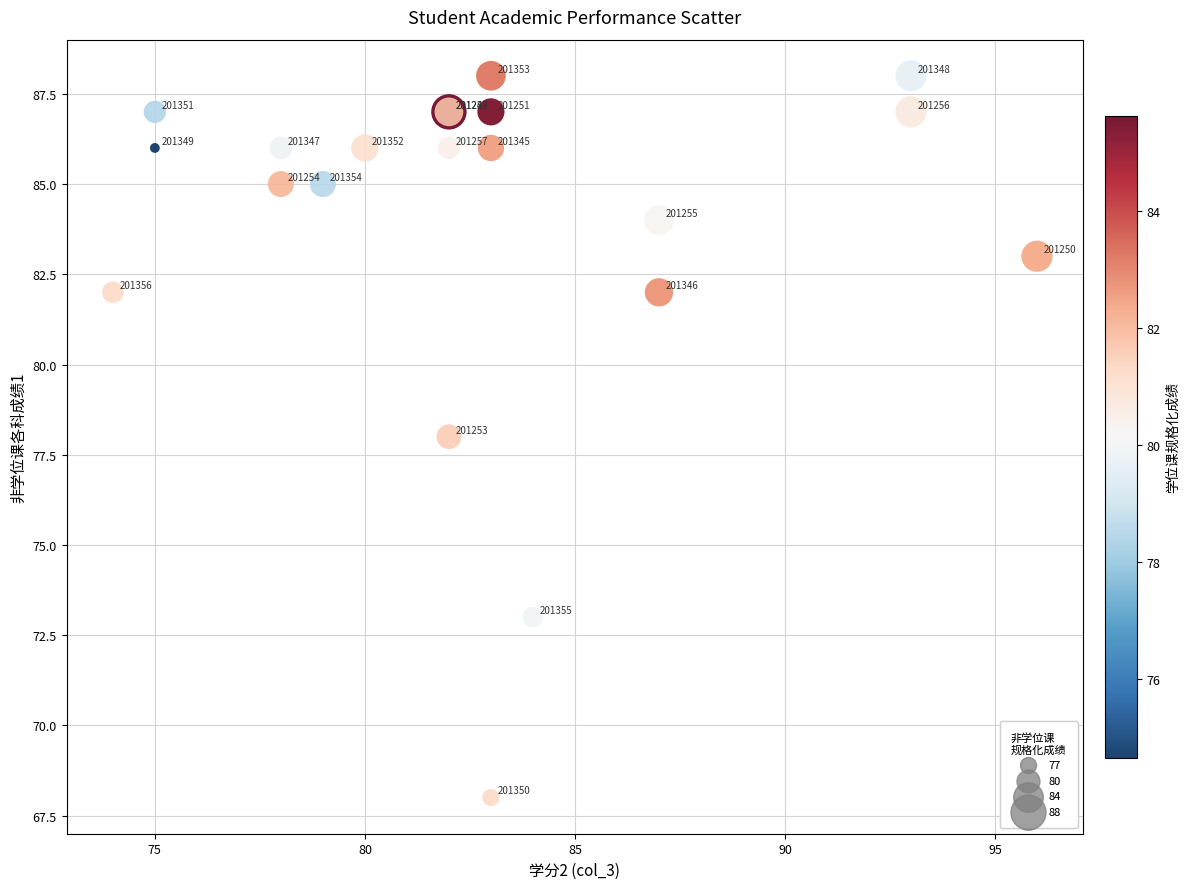

What Y value in the scatter plot is closest to 78?

78